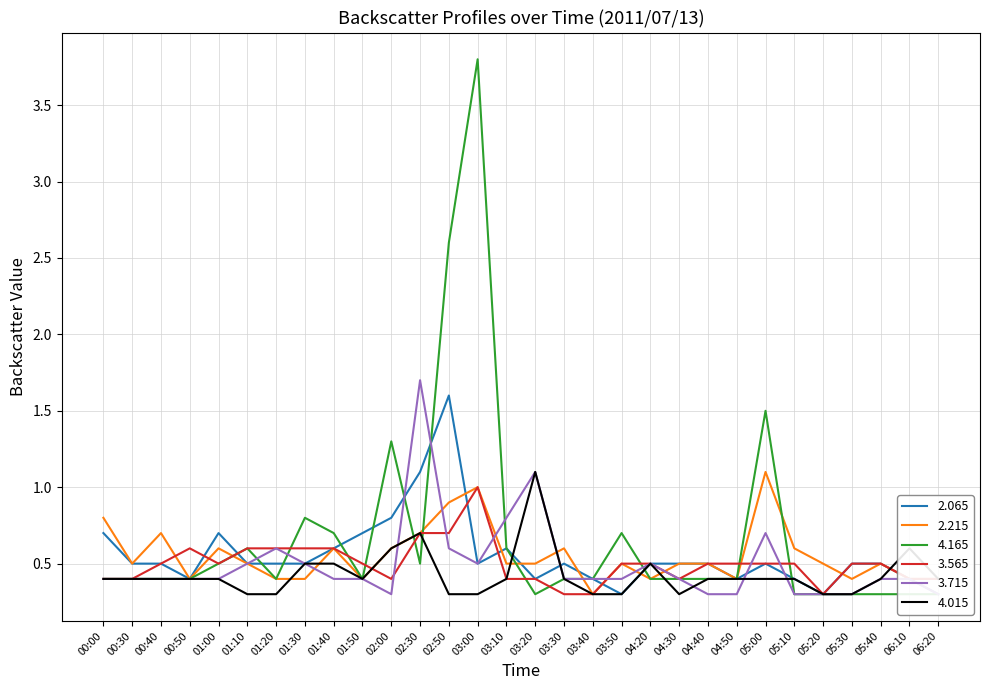

What is the difference between the maximum and minimum values in the 2.065 series?

1.3